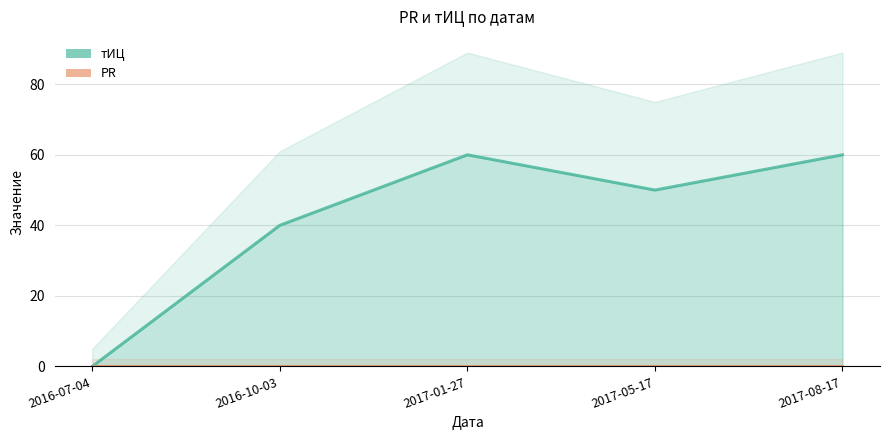

True or false: the data shows 60 at 2017-01-27.

True